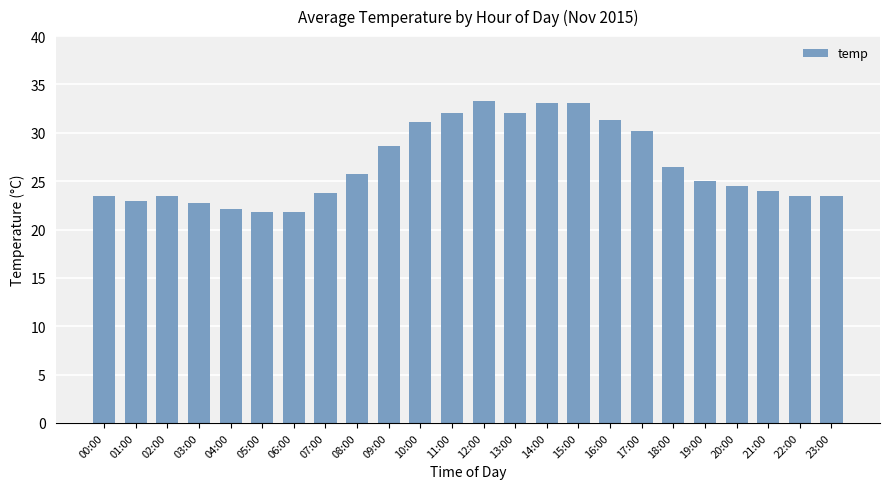

Which has a higher value, 05:00 or 15:00?

15:00